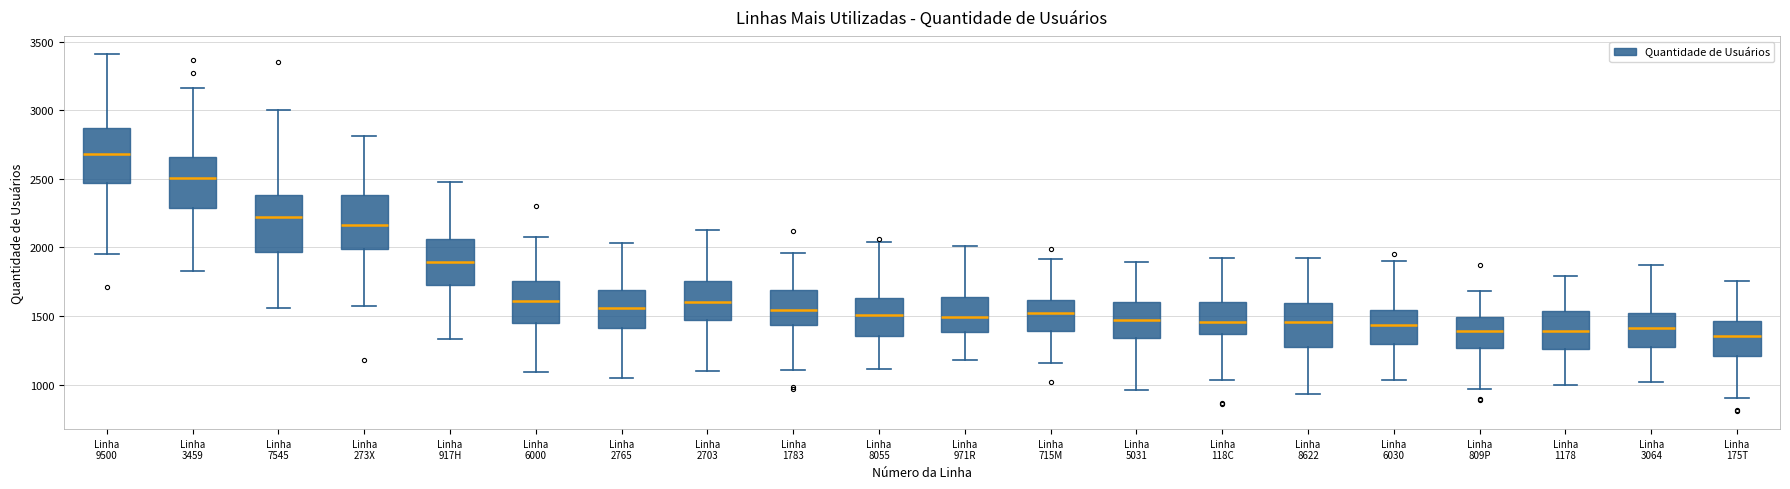

Where is the lower edge of the box for Linha 9500 on the y-axis? The values are not printed on the chart, so give them approximately, as read against the axis.

2450